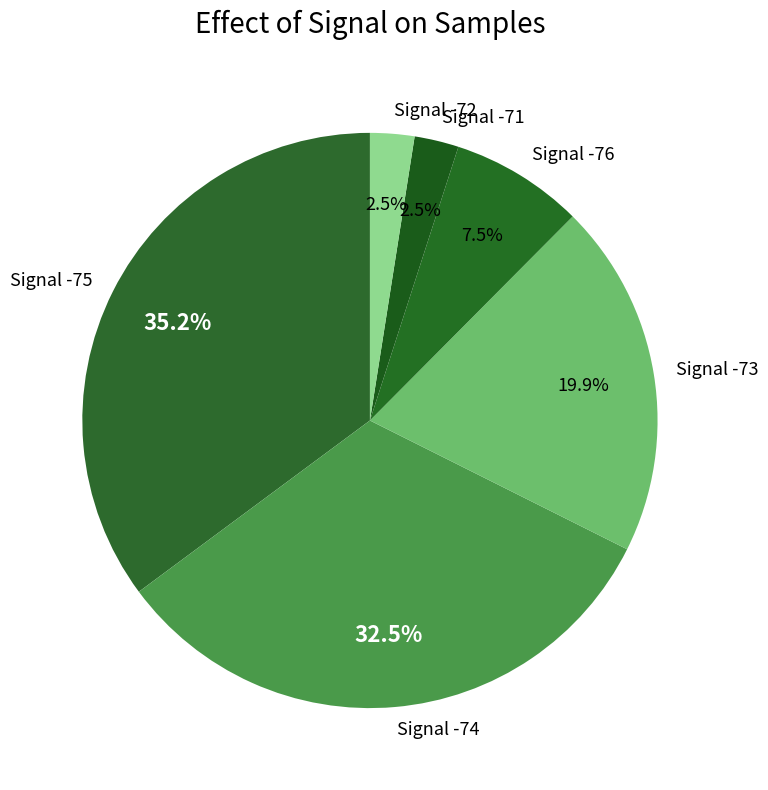

Does Signal -73 account for over 50% of the chart?

No